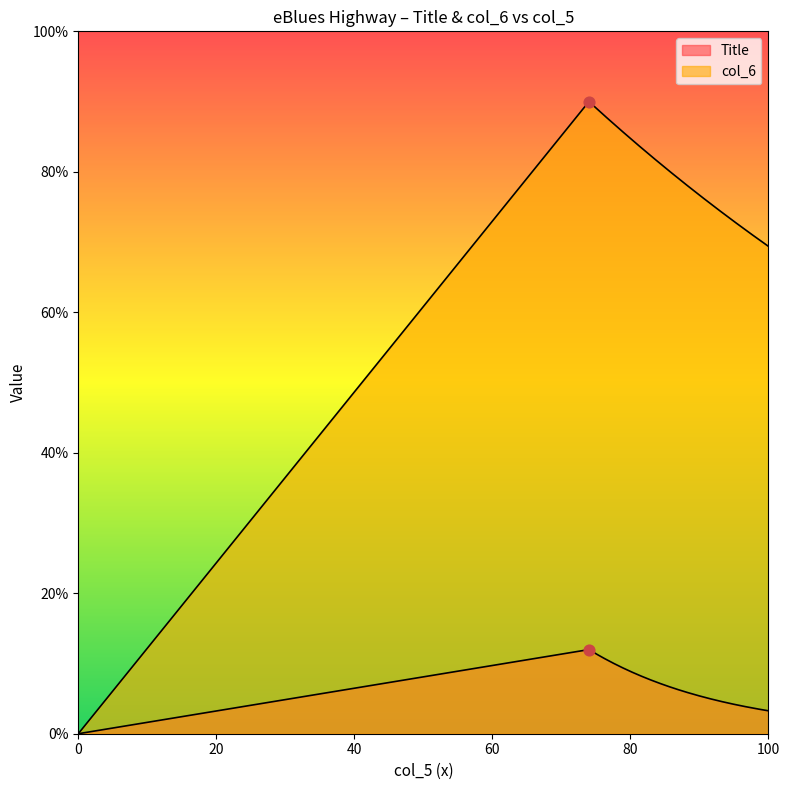

Which series contains the highest Y value?

col_6